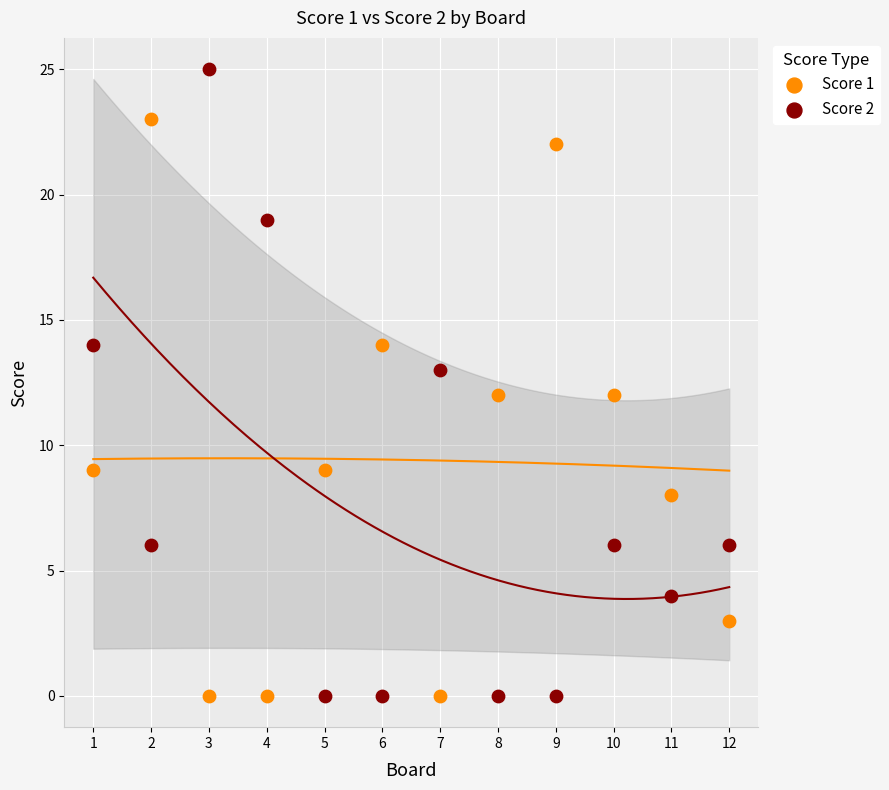

Which series contains the highest Y value?

Score 2